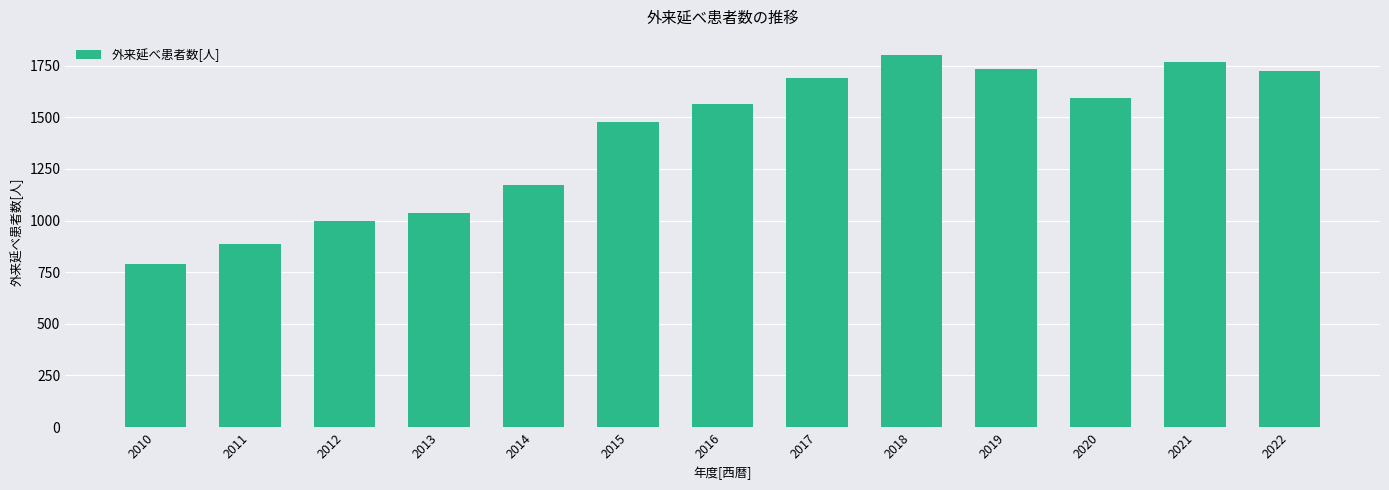

Which has a higher value, 2012 or 2014?

2014